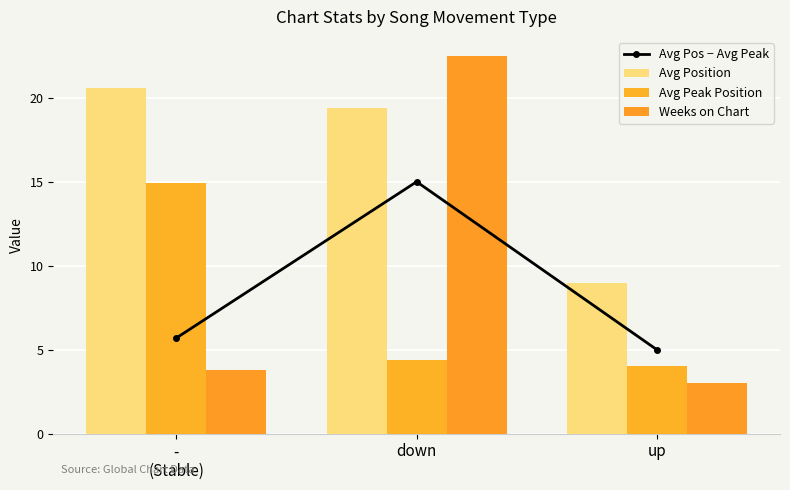

Reading right to left, extract all data points from this chart.

Avg Pos − Avg Peak: up=5.0	down=15.0	-
(Stable)=5.7
Avg Position: up=9.0	down=19.4	-
(Stable)=20.6
Avg Peak Position: up=4.0	down=4.4	-
(Stable)=14.9
Weeks on Chart: up=3.0	down=22.5	-
(Stable)=3.8